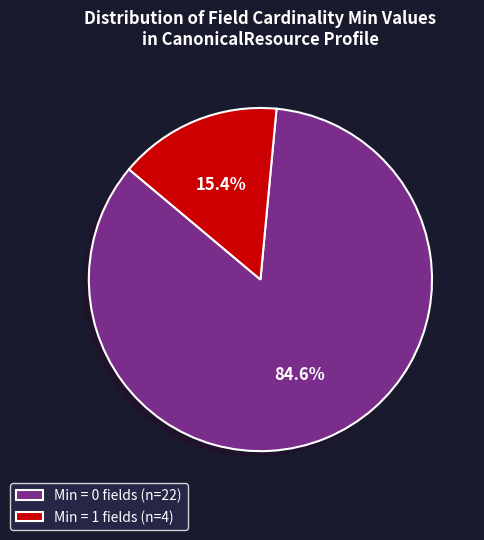

To the nearest percent, what is the average slice percentage?

50%